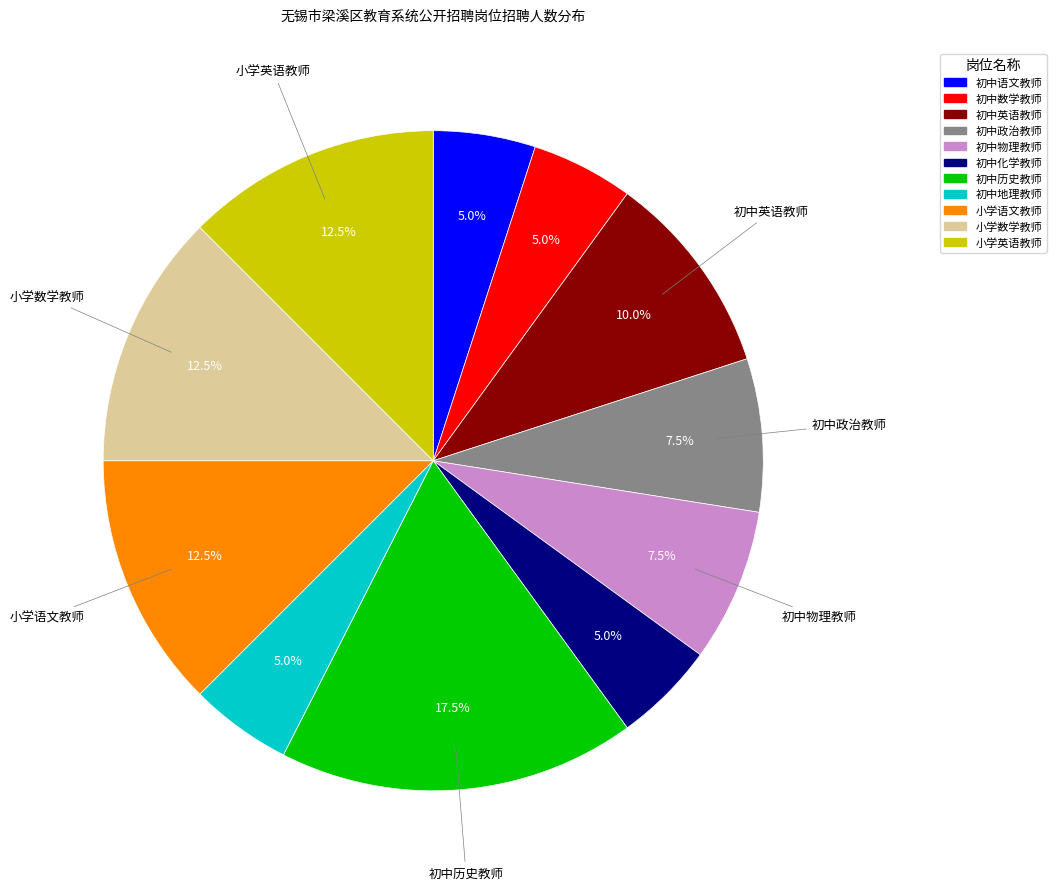

To the nearest percent, what is the difference between the largest and smallest slice percentages?

12%